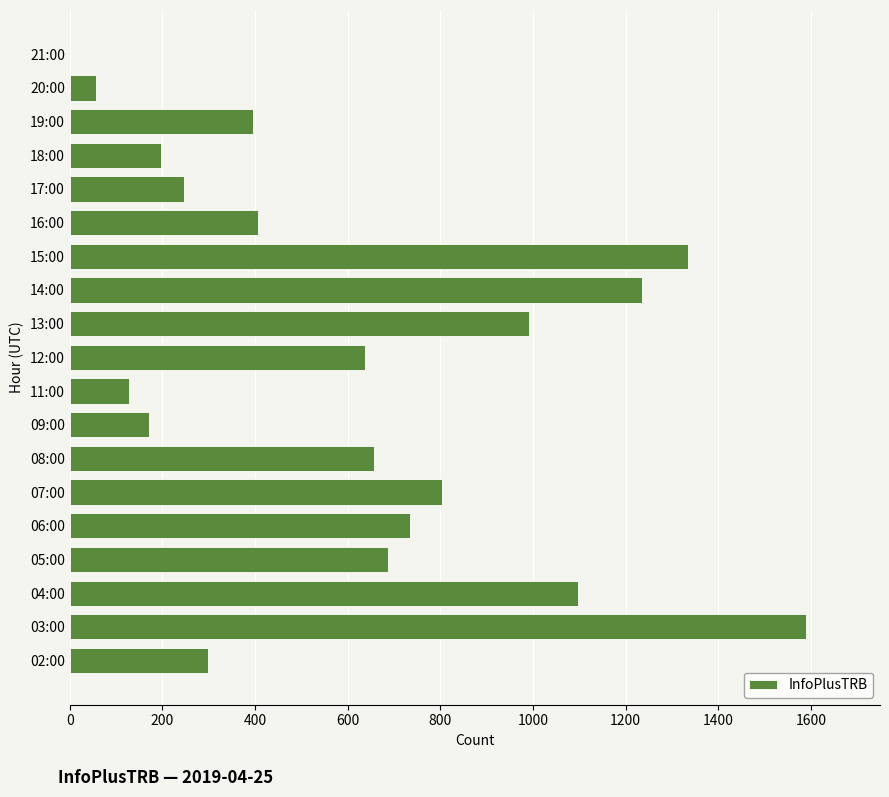

What is the change in value from 14:00 to 15:00?

+99